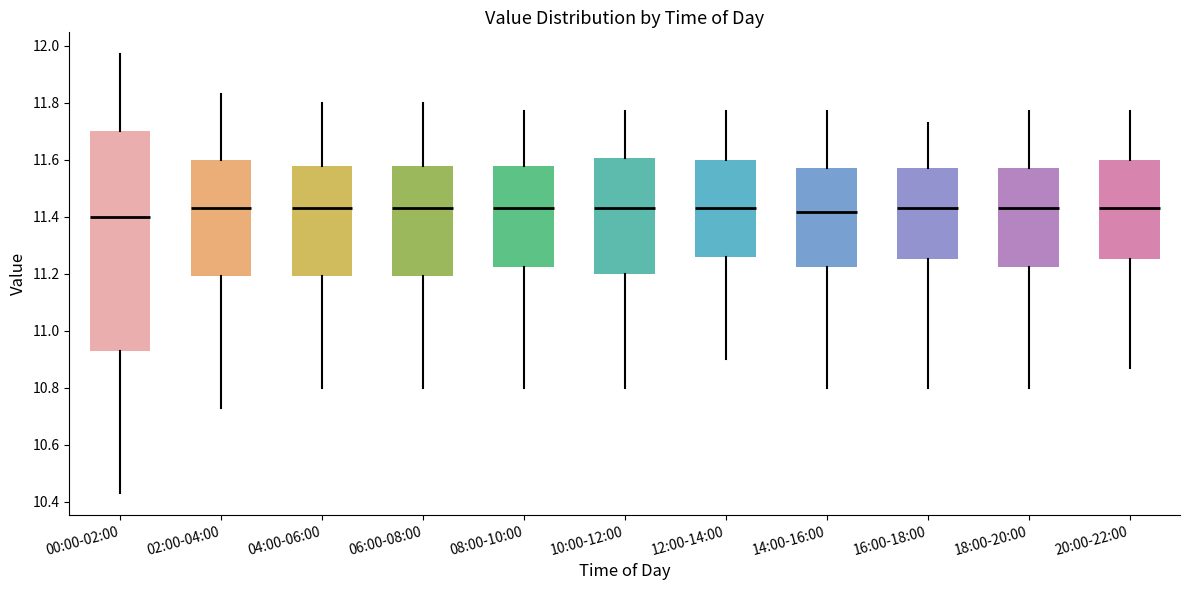

Comparing the boxes themselves (not the whiskers), which one is the tallest?

00:00-02:00